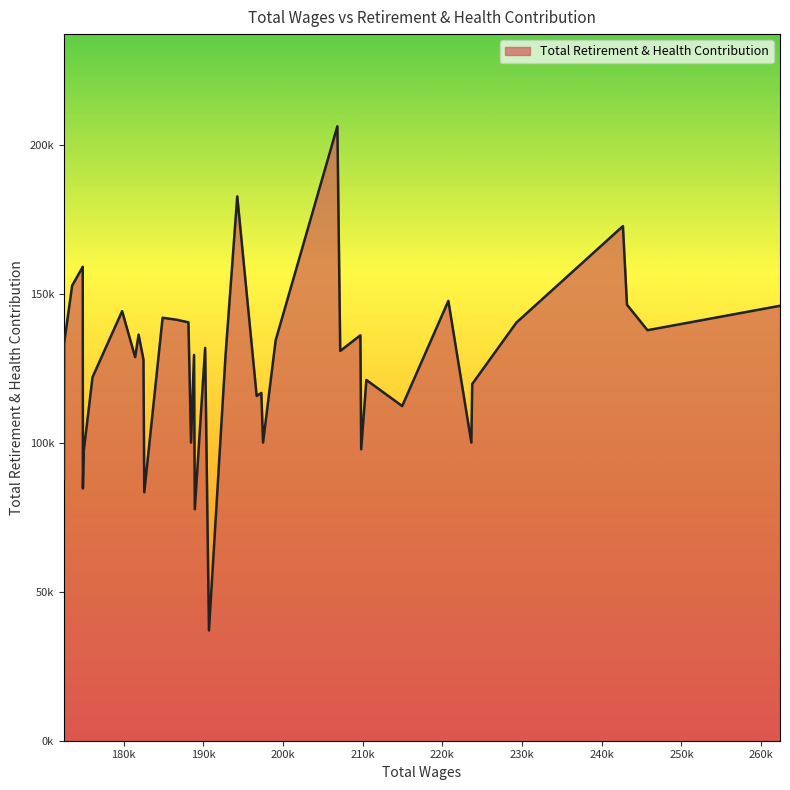

Does the chart have visible grid lines?

No